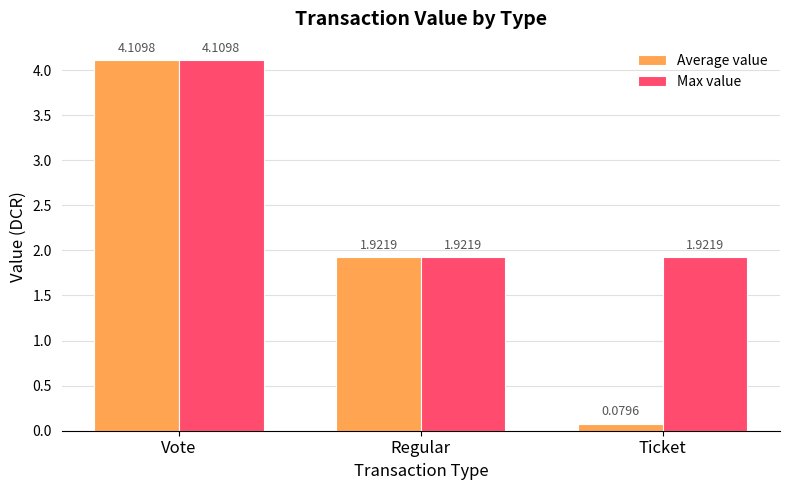

What is the label of the 1st bar from the left?

Vote